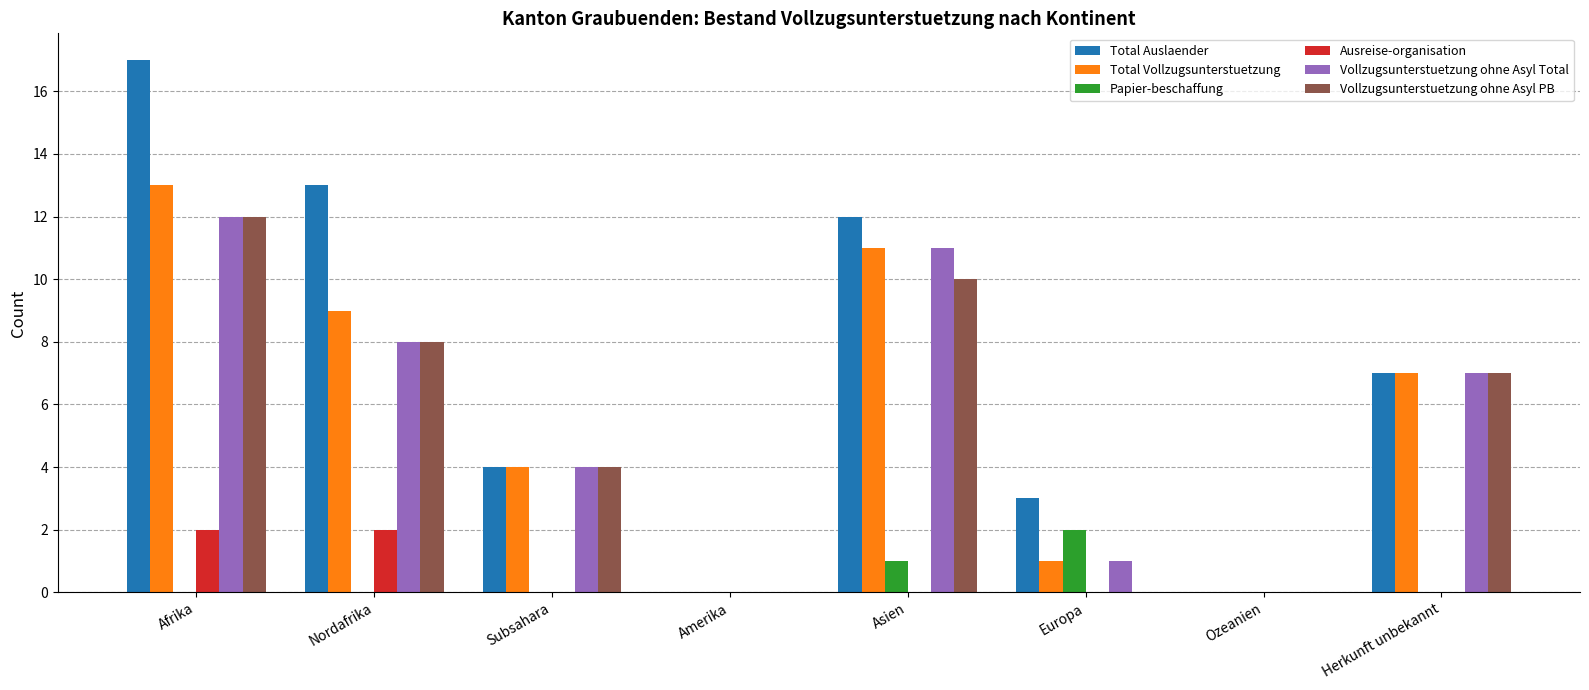

Does the chart contain stacked bars?

No